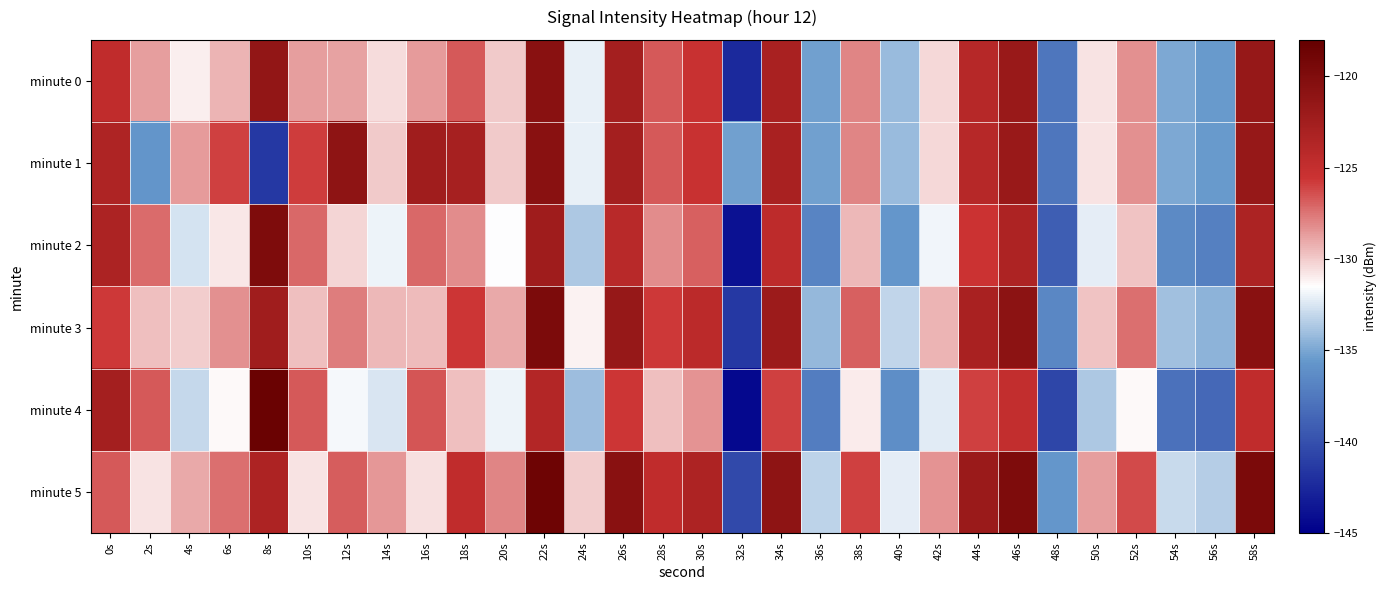

Which category has the lowest value across all series?

32s